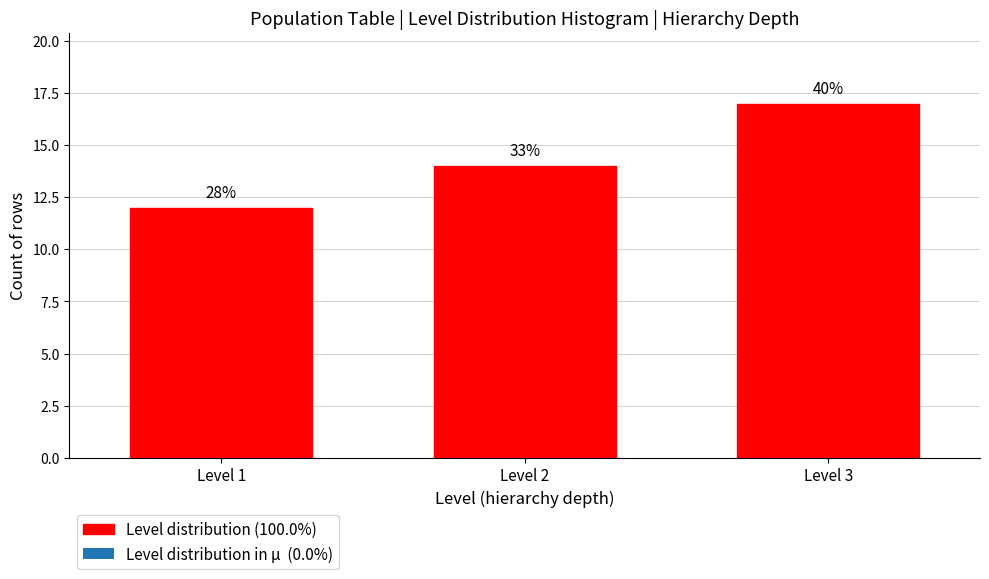

How many bars are there in total?

3